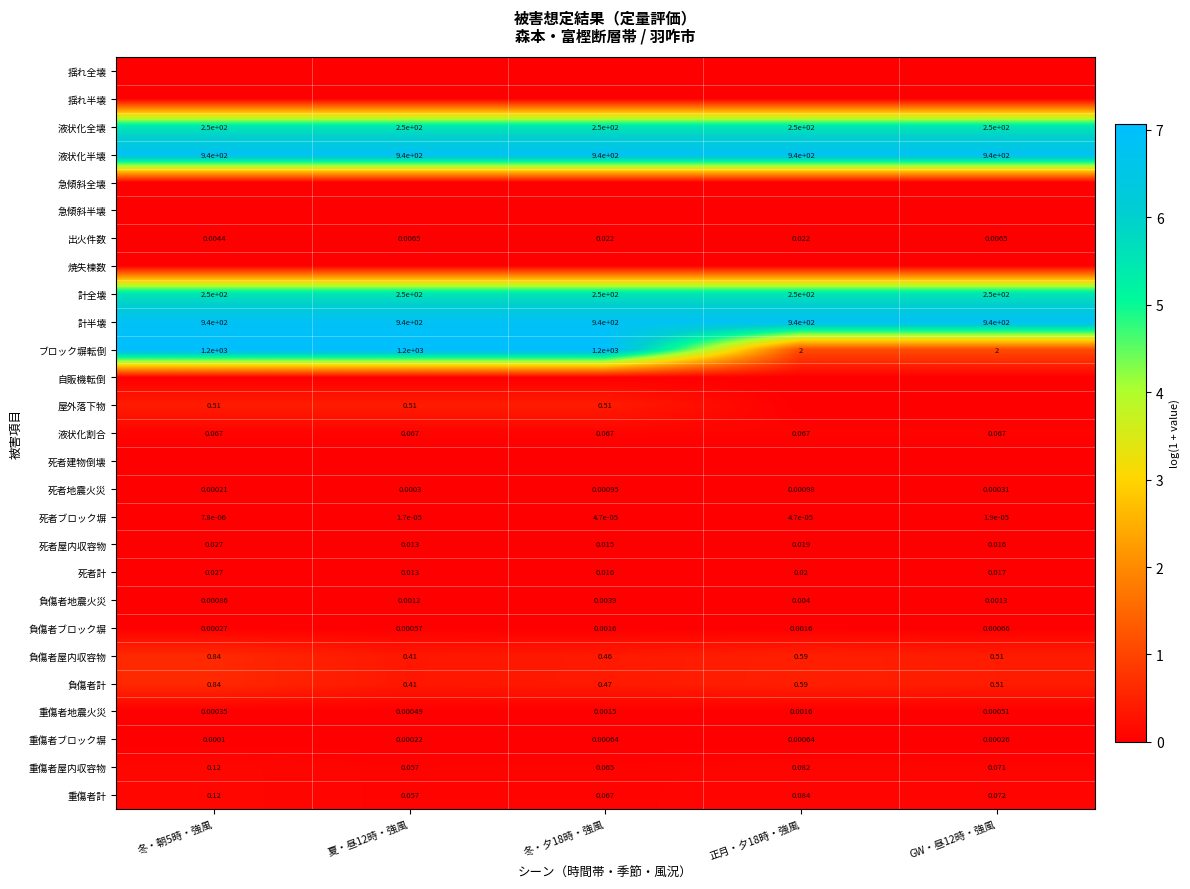

Is the value of 計全壊 at 冬・朝5時・強風 greater than the value of 負傷者屋内収容物 at 夏・昼12時・強風?

Yes